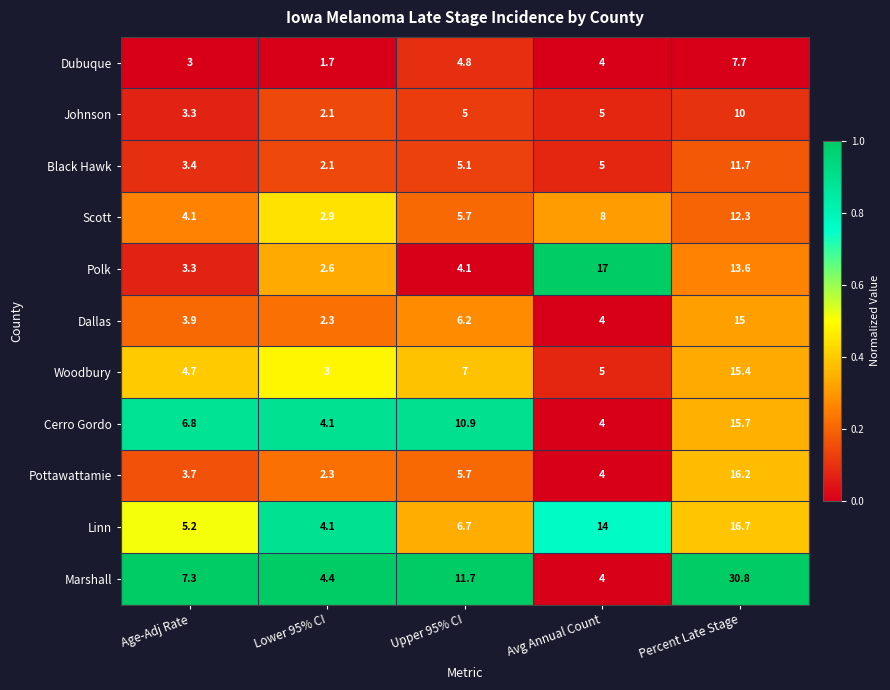

What value does the Linn series have at Age-Adj Rate?

5.2